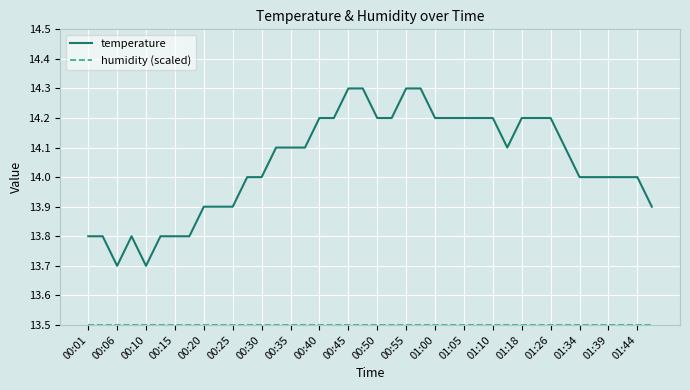

What is the greatest value displayed?

14.3